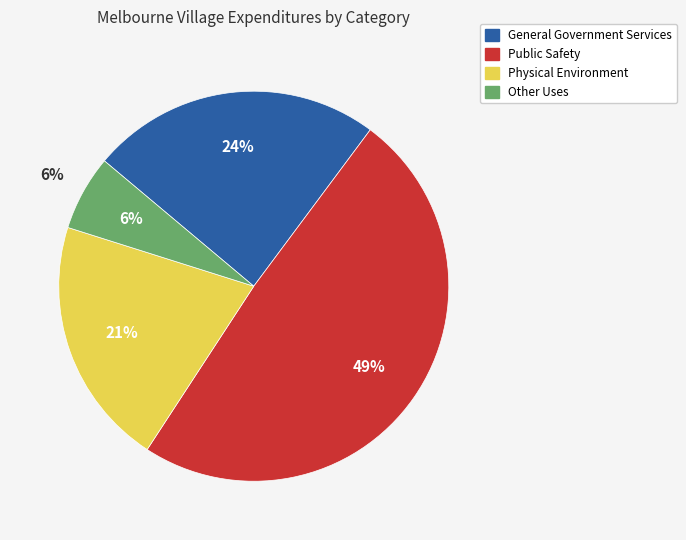

How many segments does this pie chart have?

4